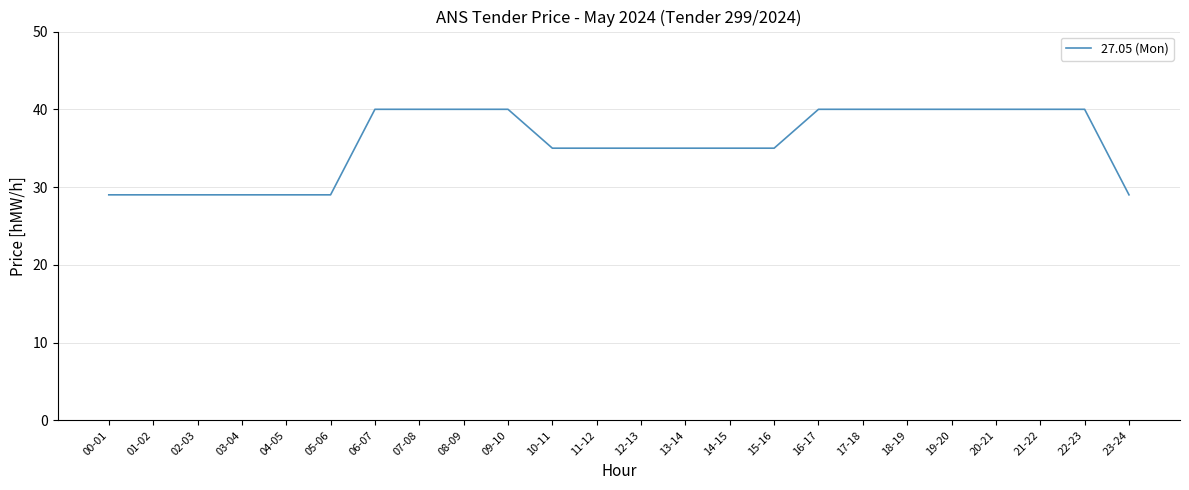

What position from the right is 09-10?

15